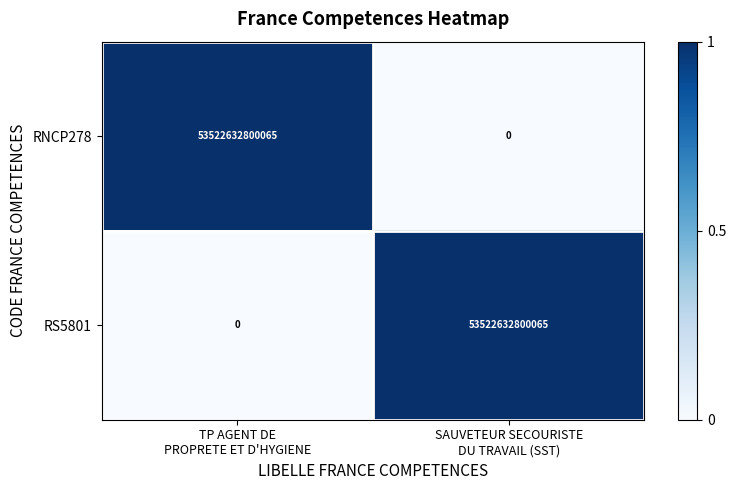

What is the difference between the maximum and minimum values in the RS5801 series?

53522632800065